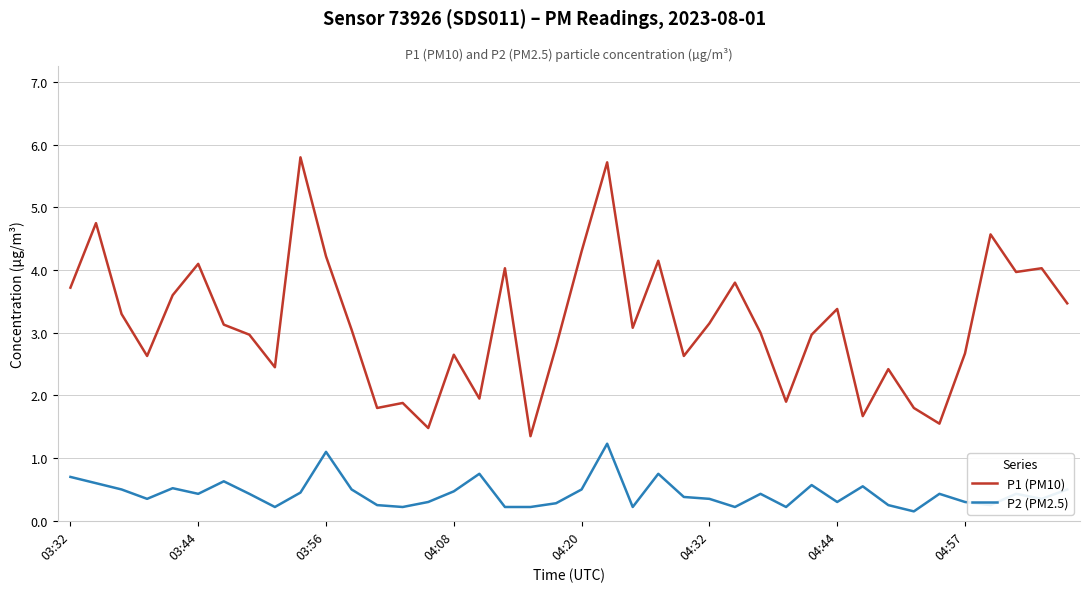

Which series has the largest range (max minus min)?

P1 (PM10)